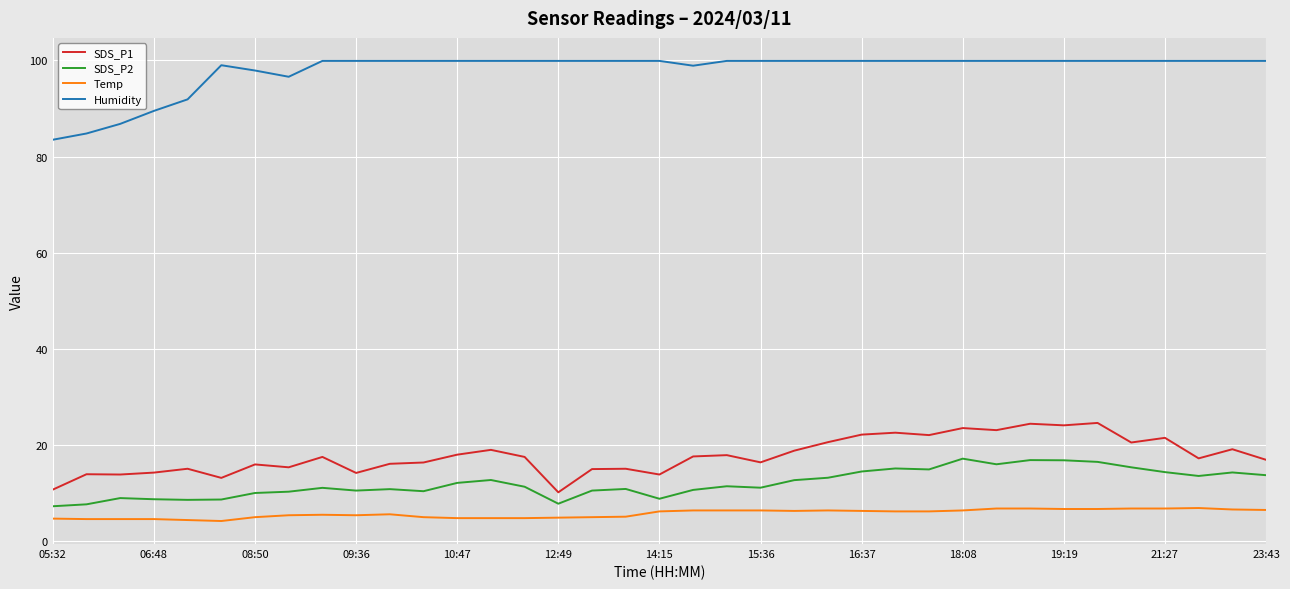

Which series has the largest total across all categories?

Humidity